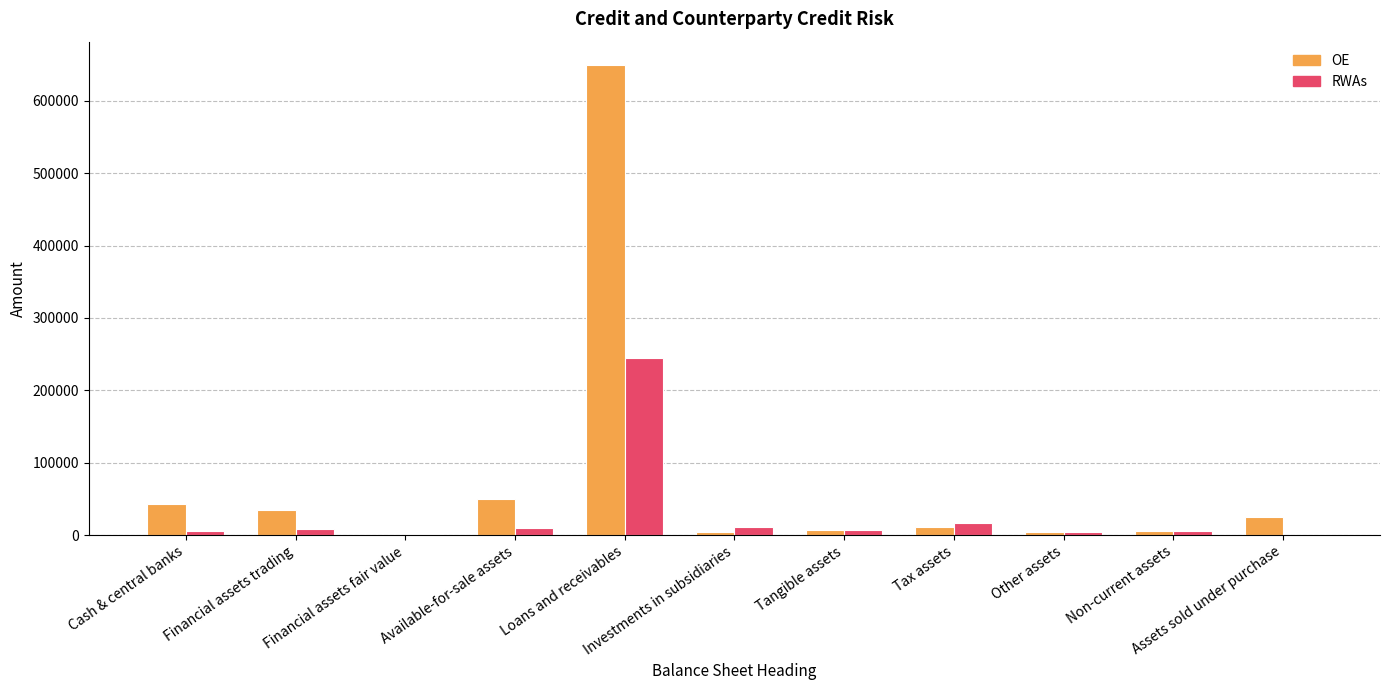

What is the sum of the RWAs values at Assets sold under purchase and Non-current assets?

5239